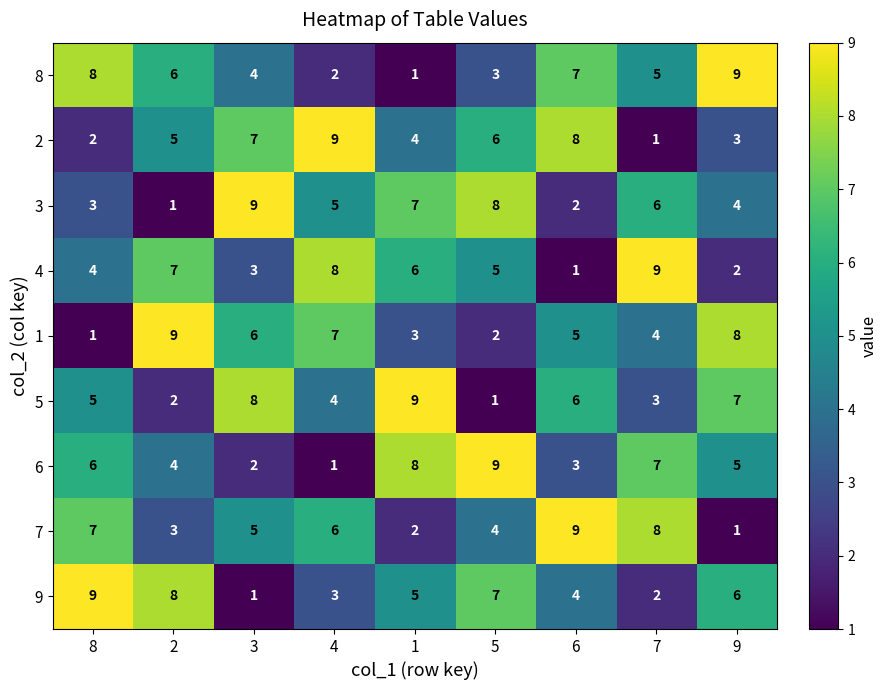

The 1 series shows 9 at 2. True or false?

True